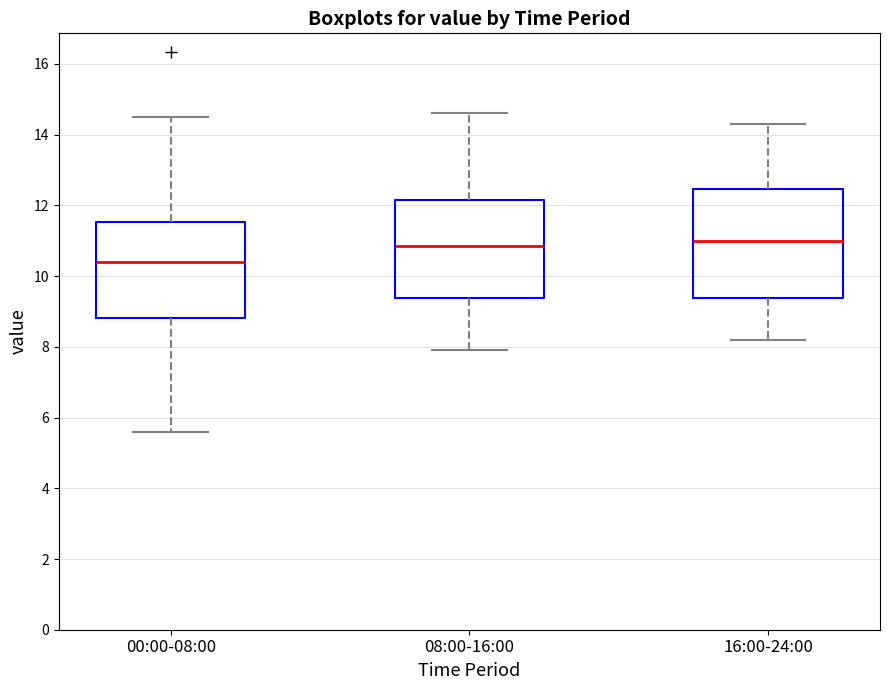

Which box is the tallest, from its lower edge to its upper edge?

16:00-24:00